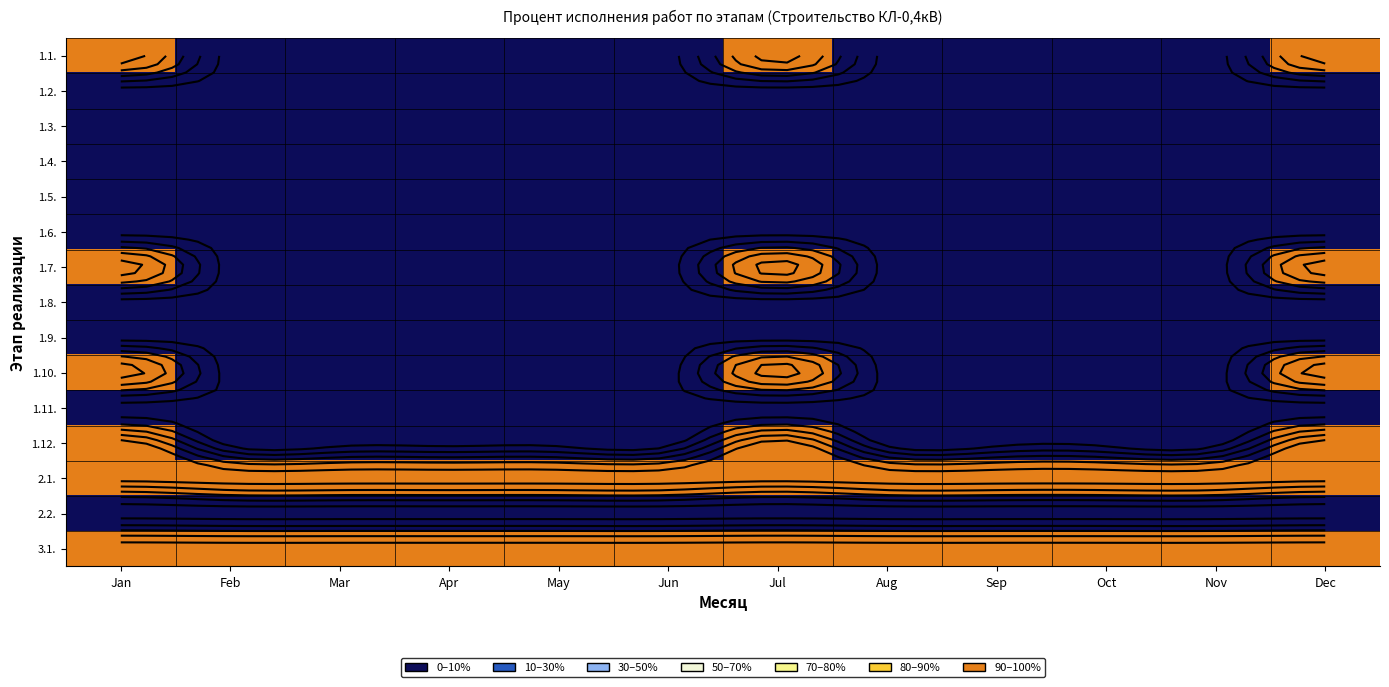

List the labels in order of 1.1. value, largest first.

Jan, Jul, Dec, Feb, Mar, Apr, May, Jun, Aug, Sep, Oct, Nov